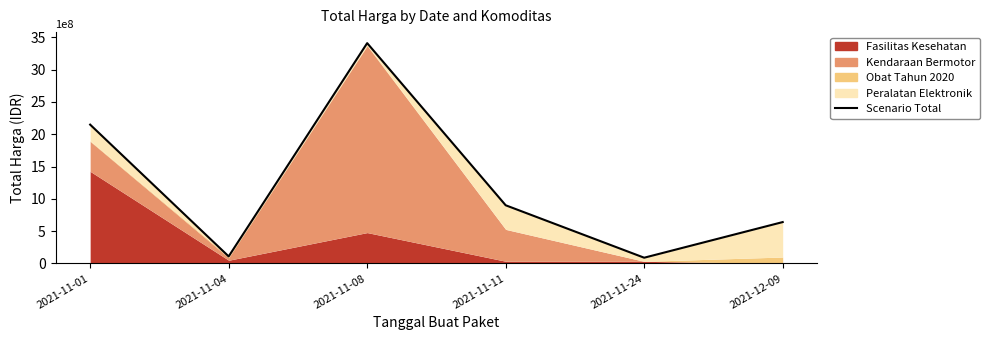

List the labels in order of value, largest first.

2021-11-08, 2021-11-01, 2021-11-11, 2021-12-09, 2021-11-04, 2021-11-24